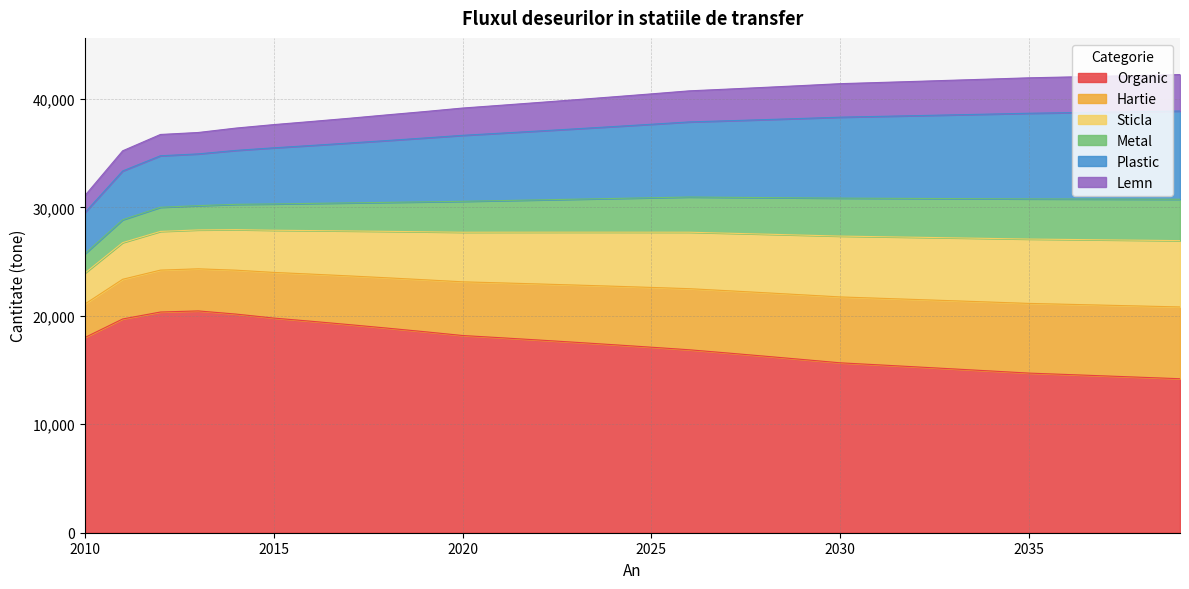

Does the chart display data point markers on the line(s)?

No